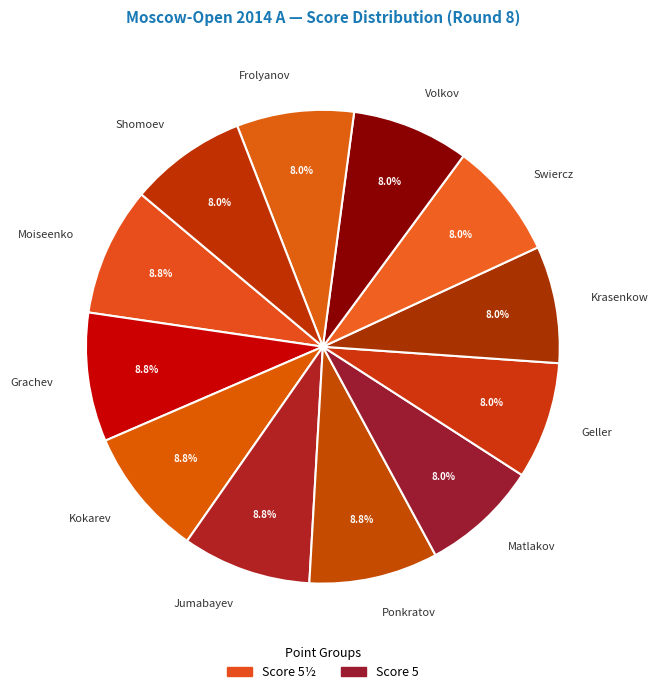

Does Matlakov represent more than half of the total?

No